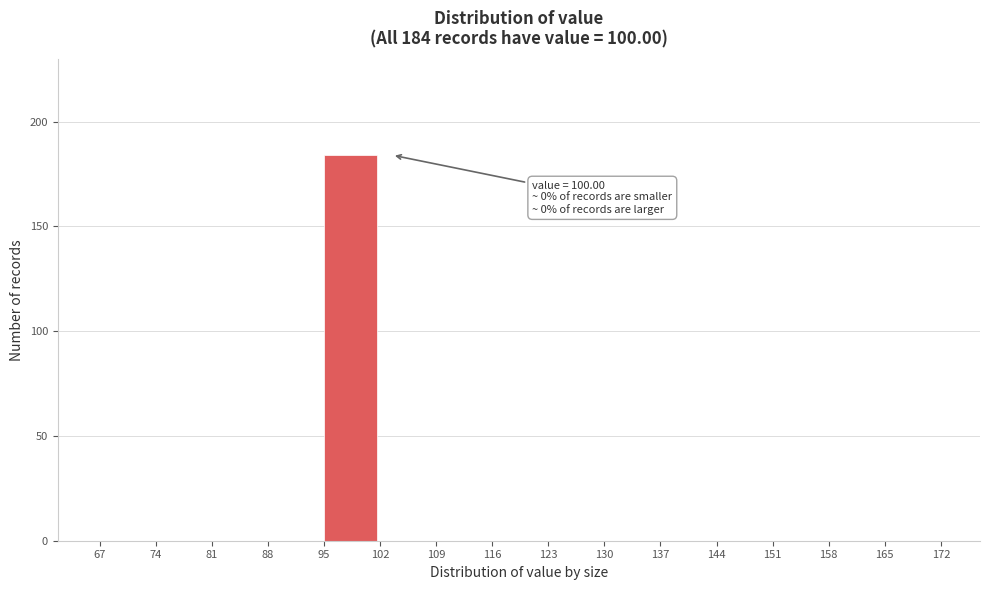

Which range on the x-axis has the tallest bar?

95 to 102